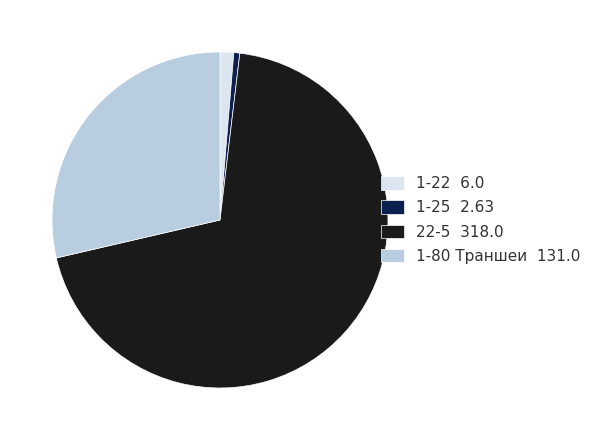

Rank the categories by value from lowest to highest.

1-25 2.63, 1-22 6.0, 1-80 Траншеи 131.0, 22-5 318.0